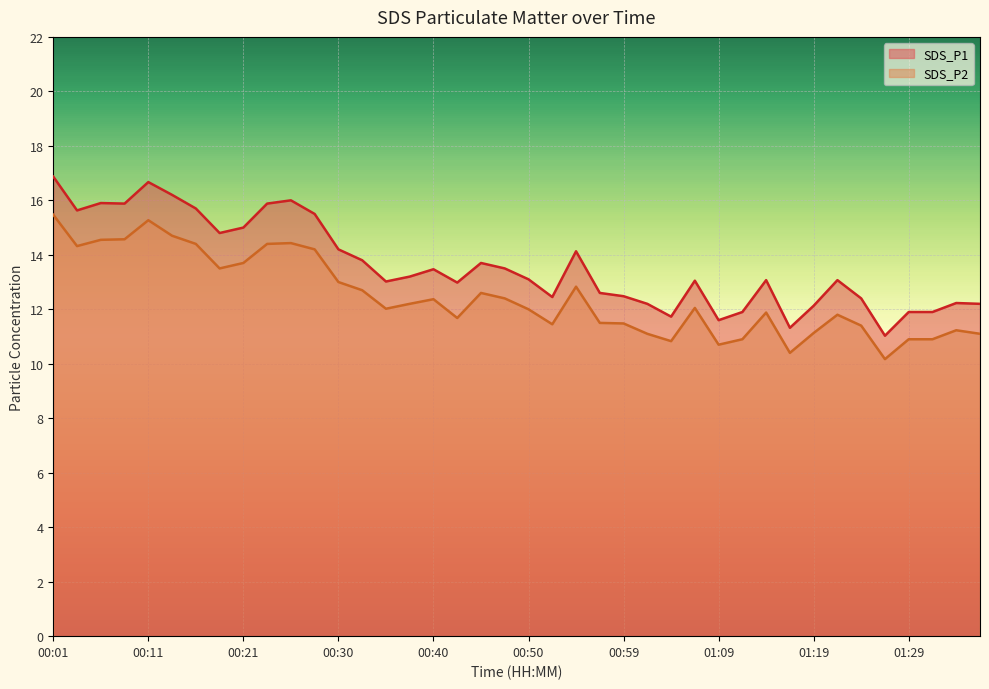

What is the approximate value of SDS_P2 at 00:28?

14.2